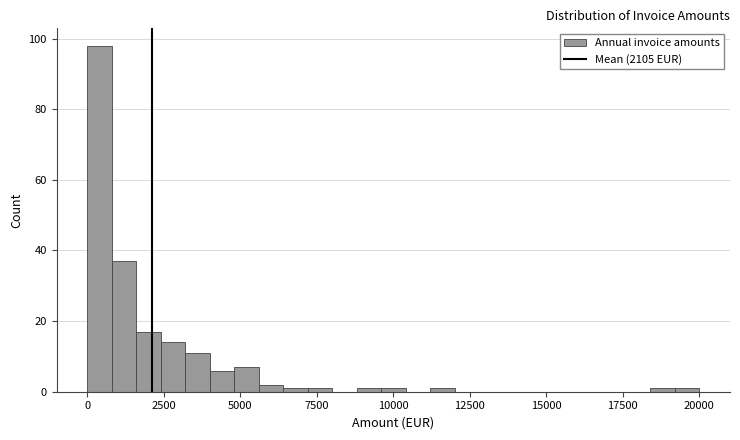

Around what value on the x-axis is the tallest bar? Give the approximate position of its centre, as read against the axis.

500